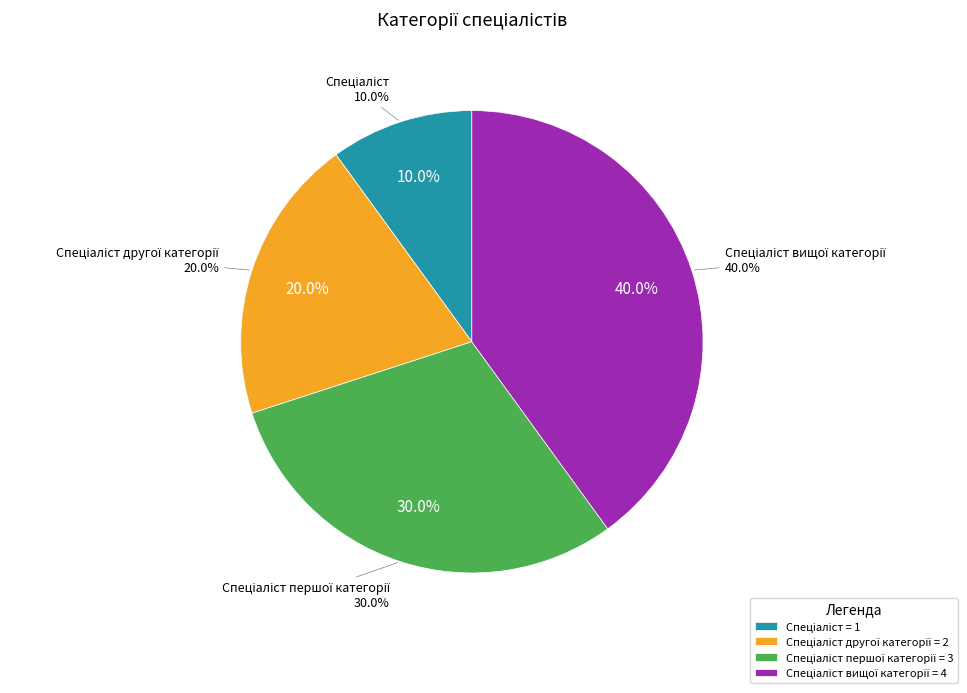

True or false: Спеціаліст другої категорії accounts for 14% of the total.

False